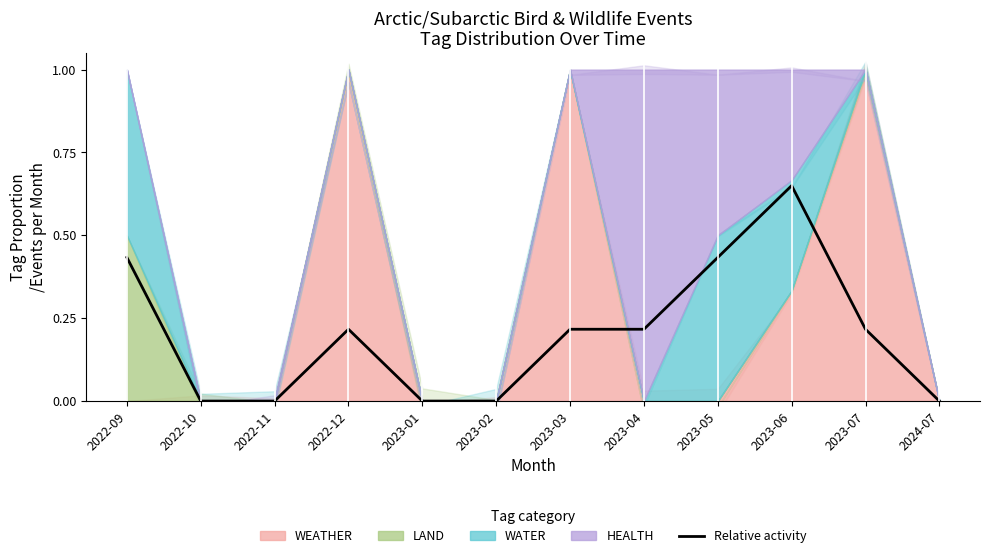

Count the values in the range 0 to 1.

12